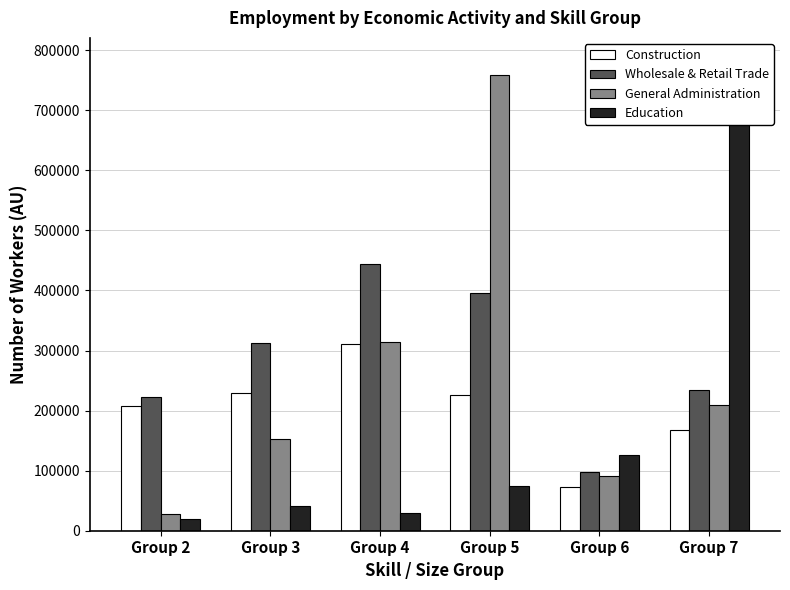

How many bars are there in each group?

4